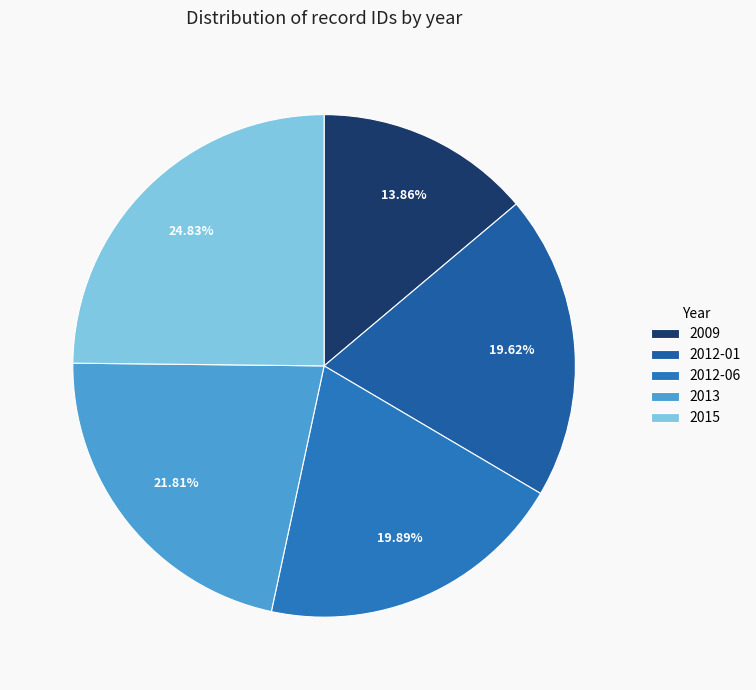

Is it true that 2012-01 is 20% of the pie?

True